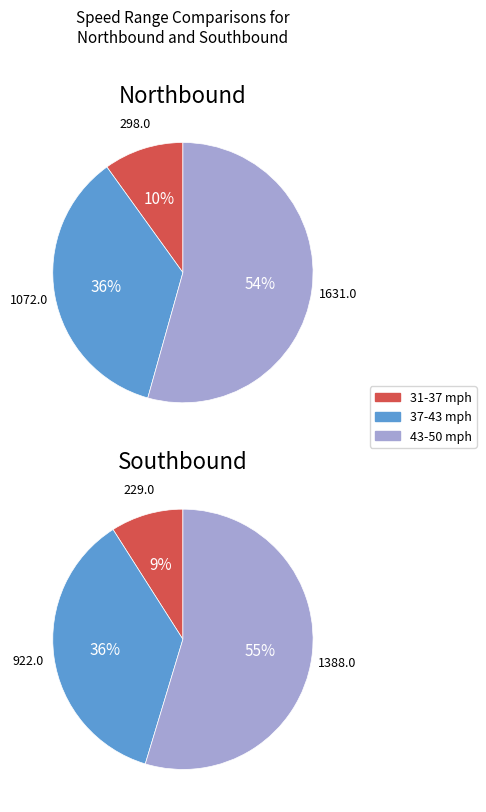

True or false: 1:00 AM accounts for 11% of the total.

False